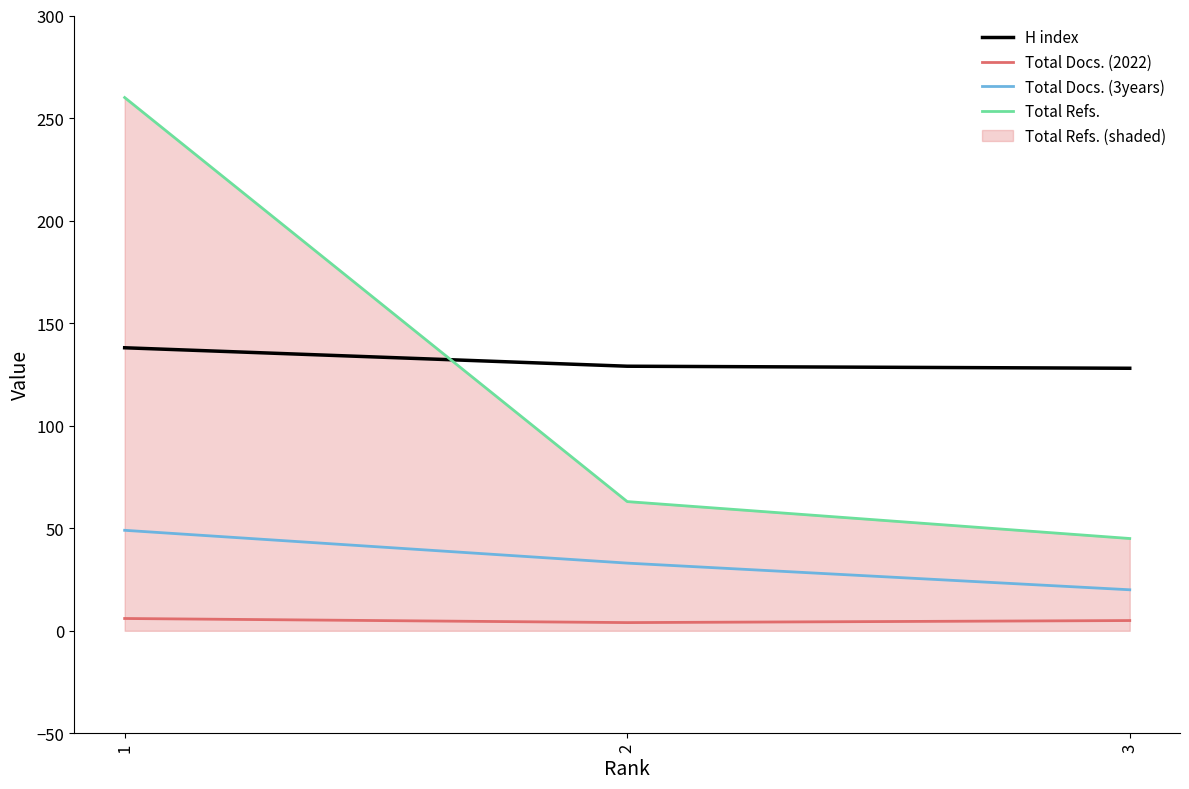

True or false: Total Docs. (2022) has a value of 6 at 1.

True